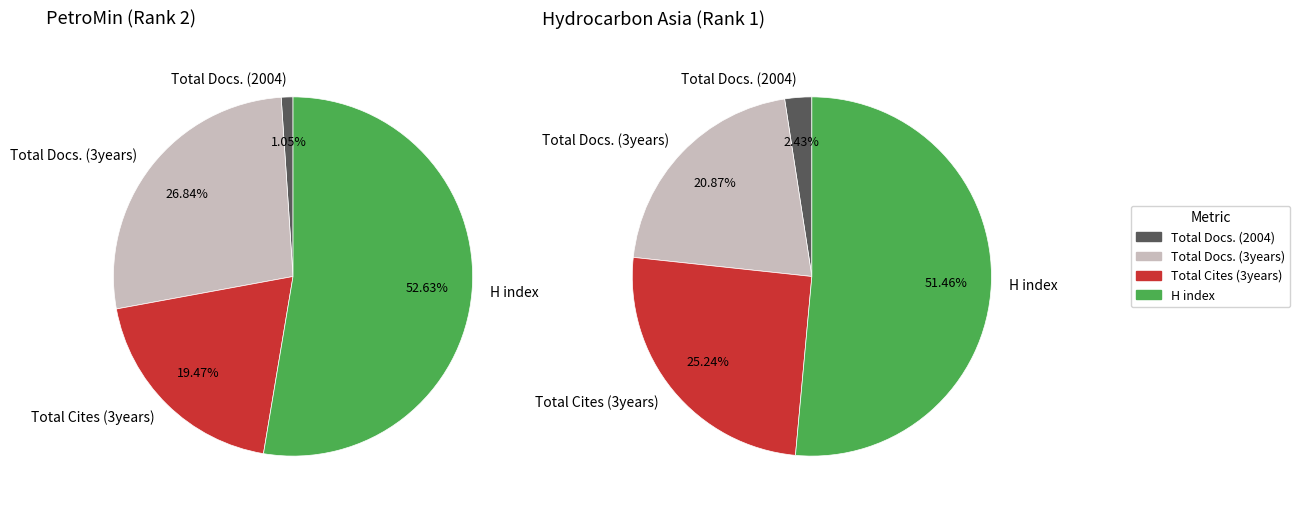

What is the change in value from PetroMin to Hydrocarbon Asia?

+6